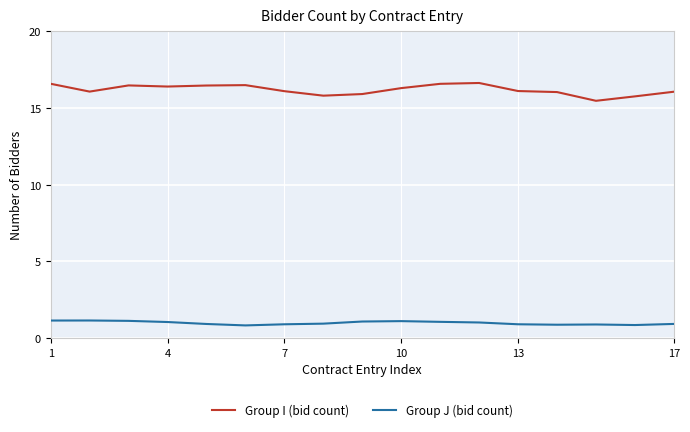

Rank the series by their average value, from lowest to highest.

Group J (bid count), Group I (bid count)